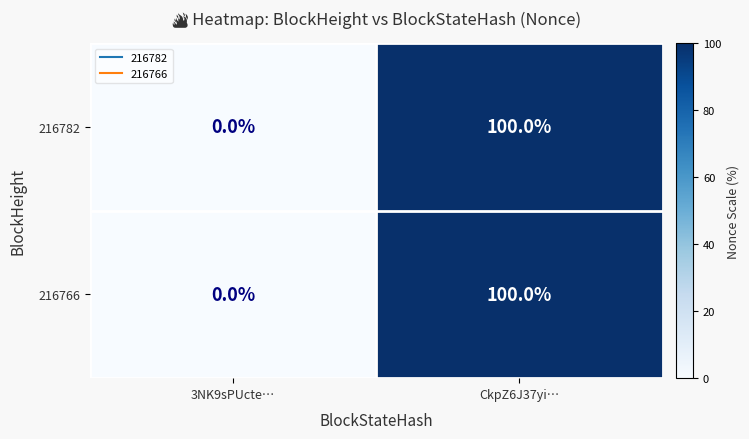

Which label corresponds to the smallest value in the chart?

3NK9sPUcte…